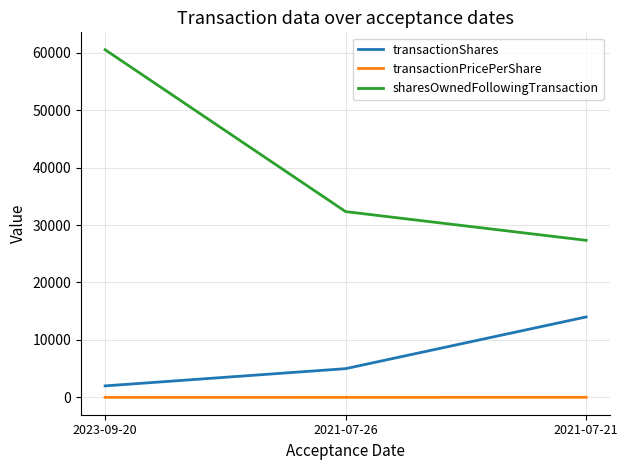

What is the difference between the maximum and second lowest values in the sharesOwnedFollowingTransaction series?

28178.0